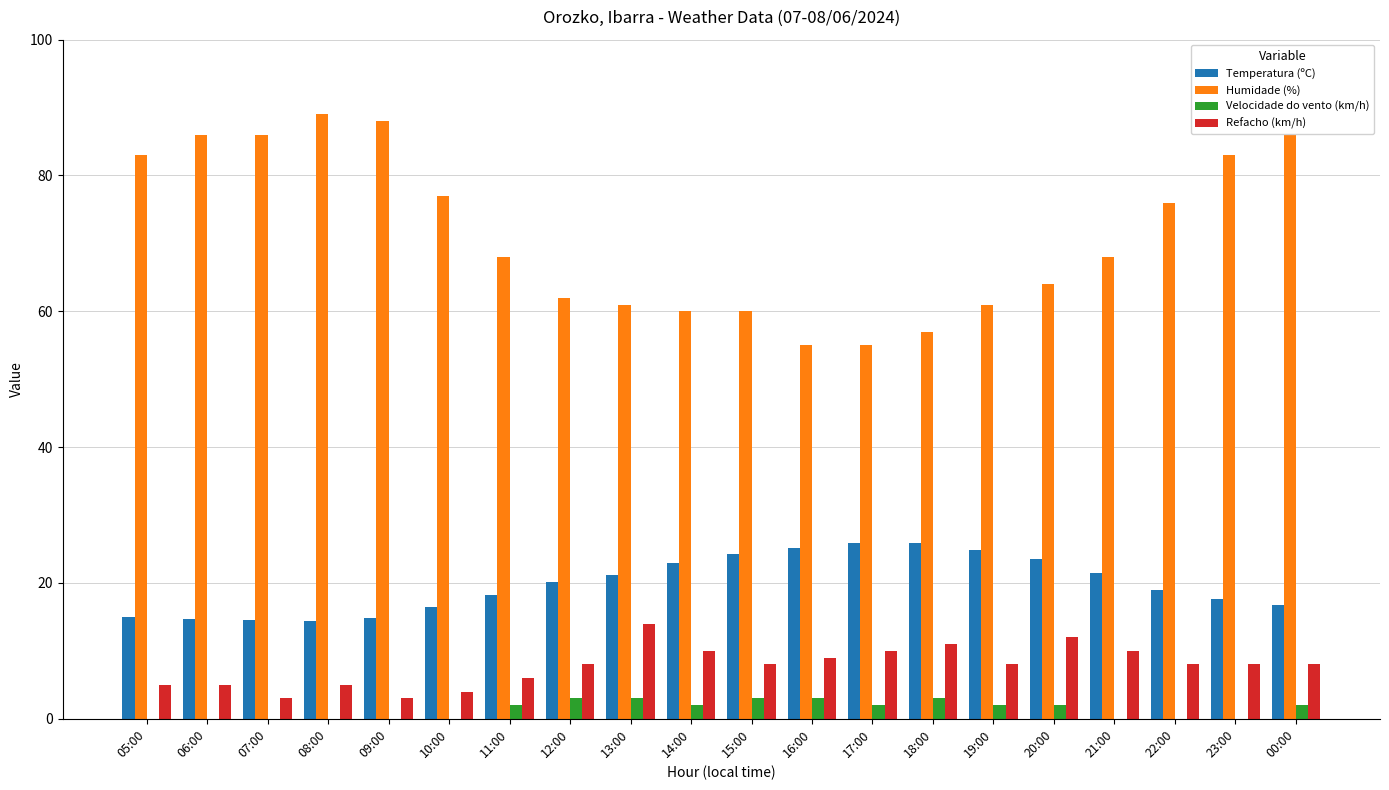

Between 10:00 and 12:00, which series saw the biggest shift?

Humidade (%)